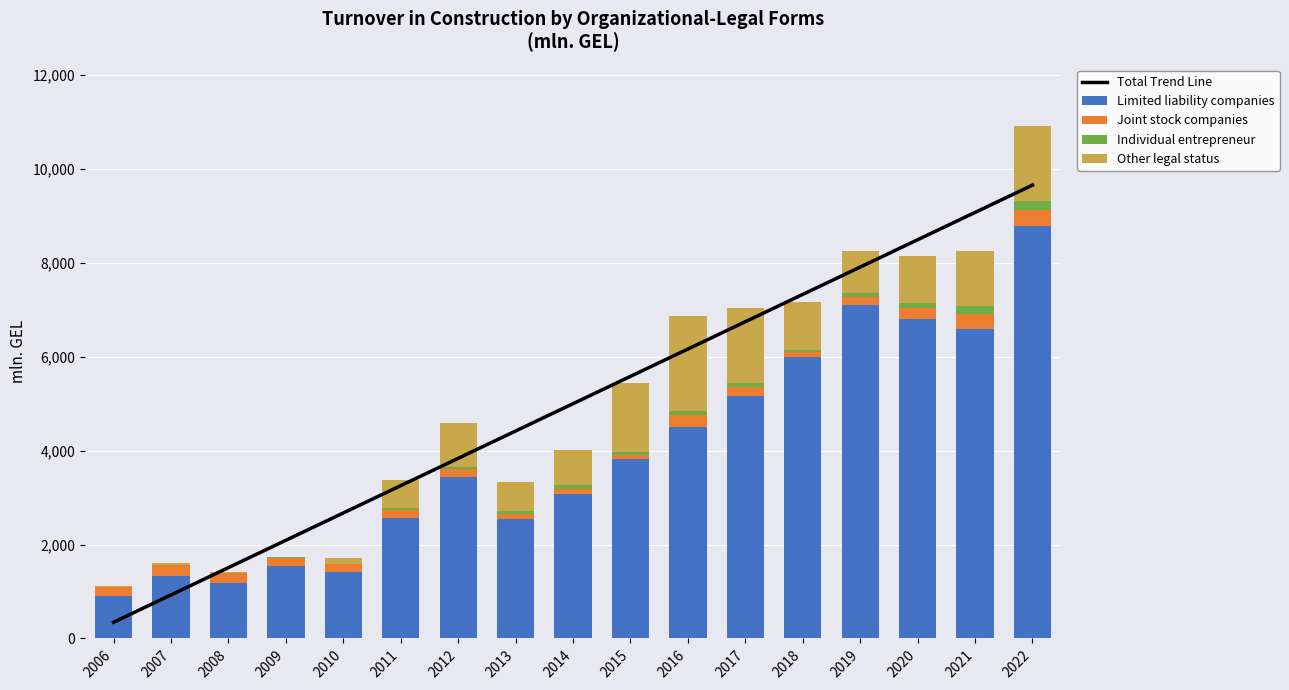

At which label does Joint stock companies reach its peak?

2022